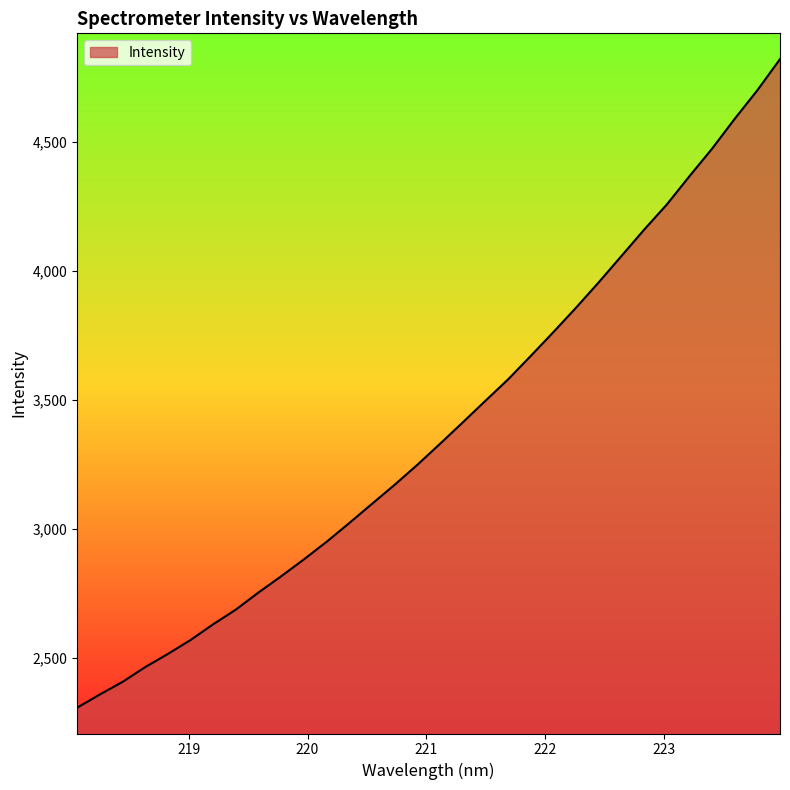

What is the smallest value displayed?

2308.1